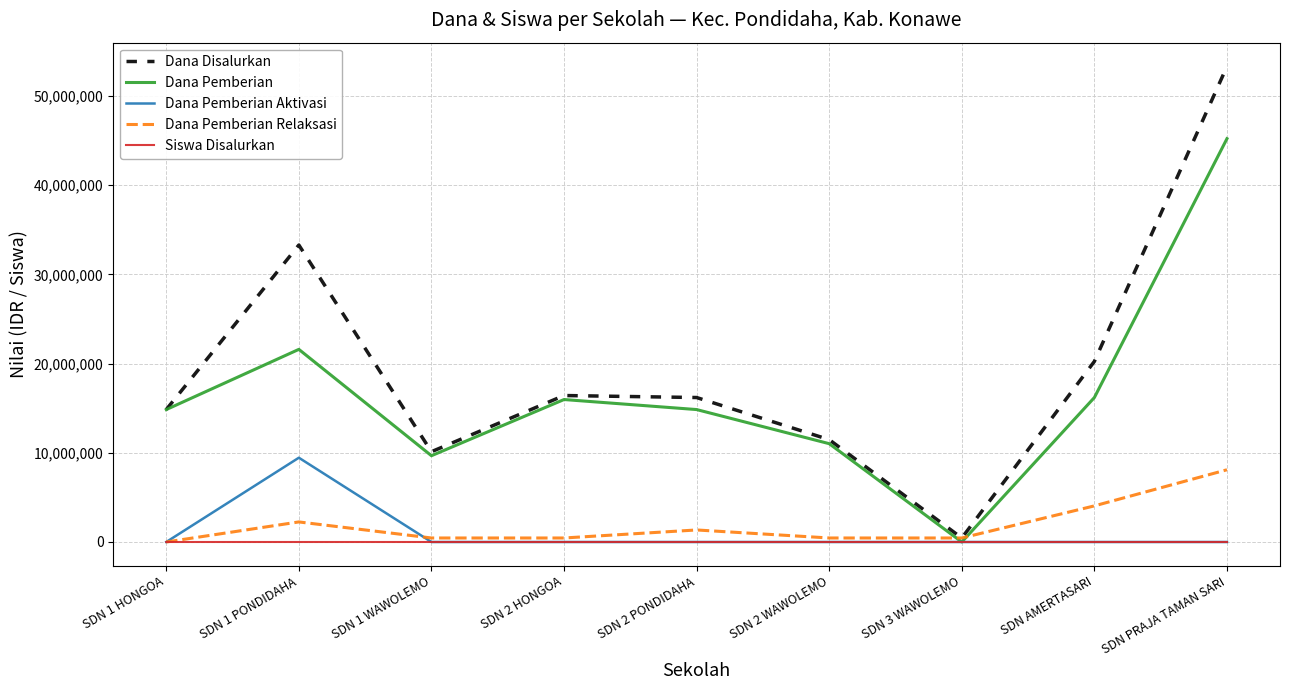

What is the greatest value displayed?

53325000